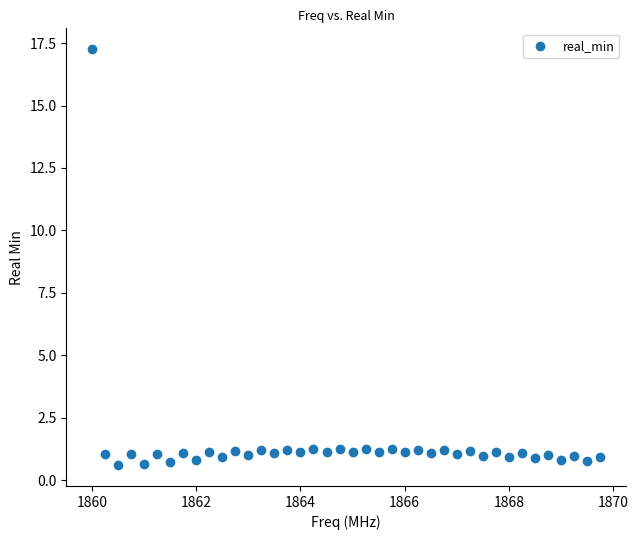

What is the range of Y values (max minus min)?

16.7